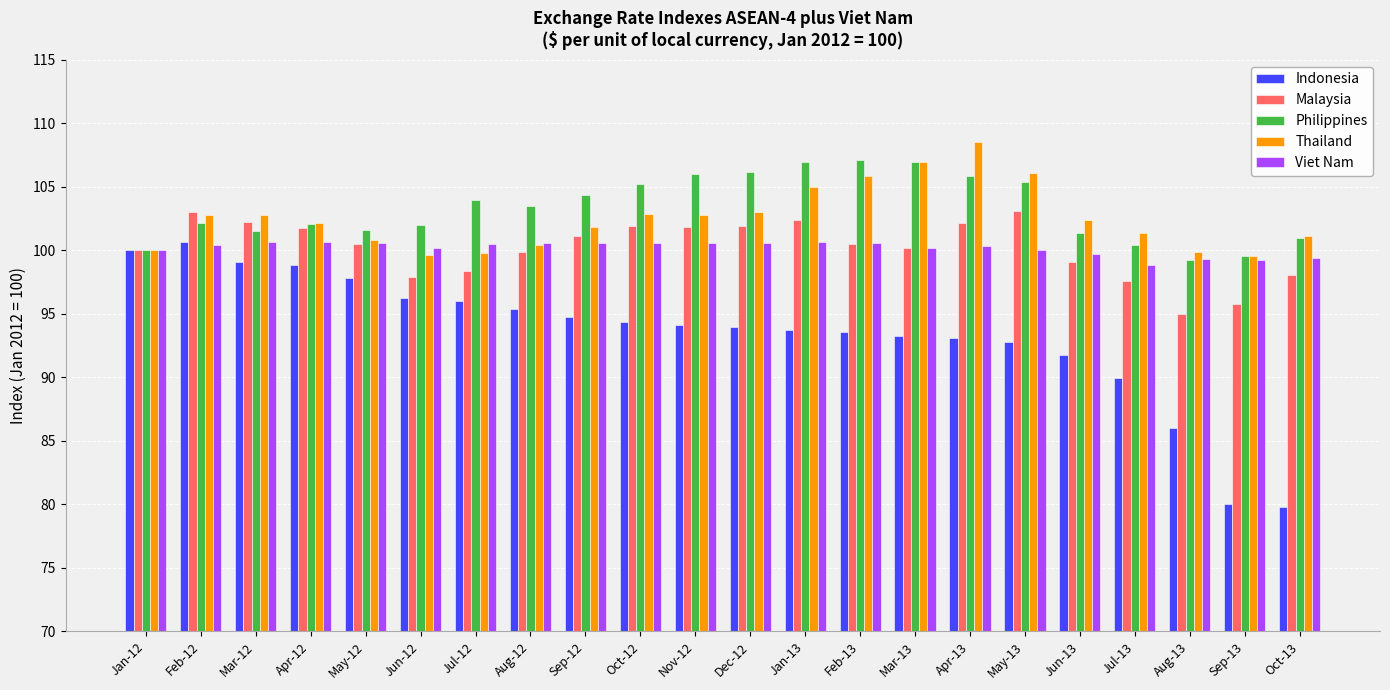

Which series has the largest total across all categories?

Philippines